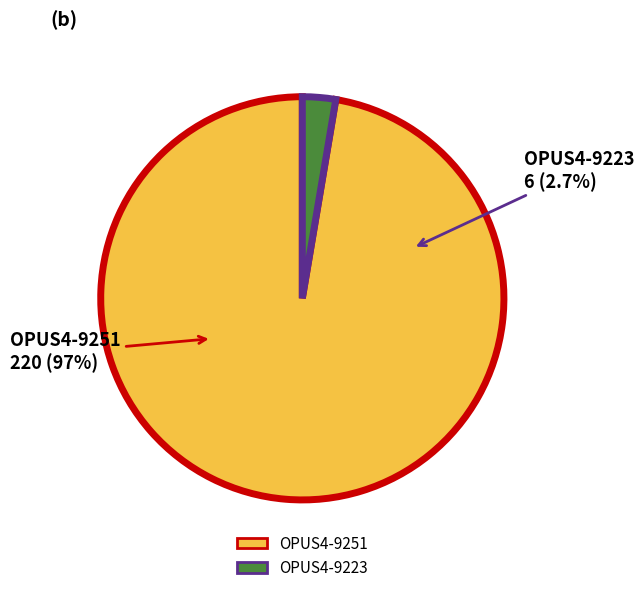

To the nearest percent, what portion does OPUS4-9251 represent?

97%